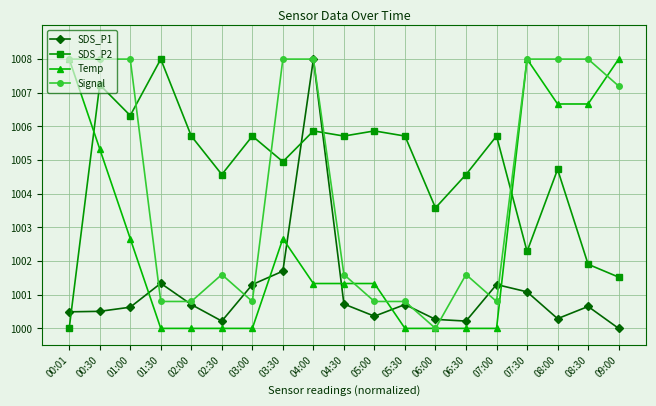

True or false: SDS_P2 and Signal cross at least once.

True